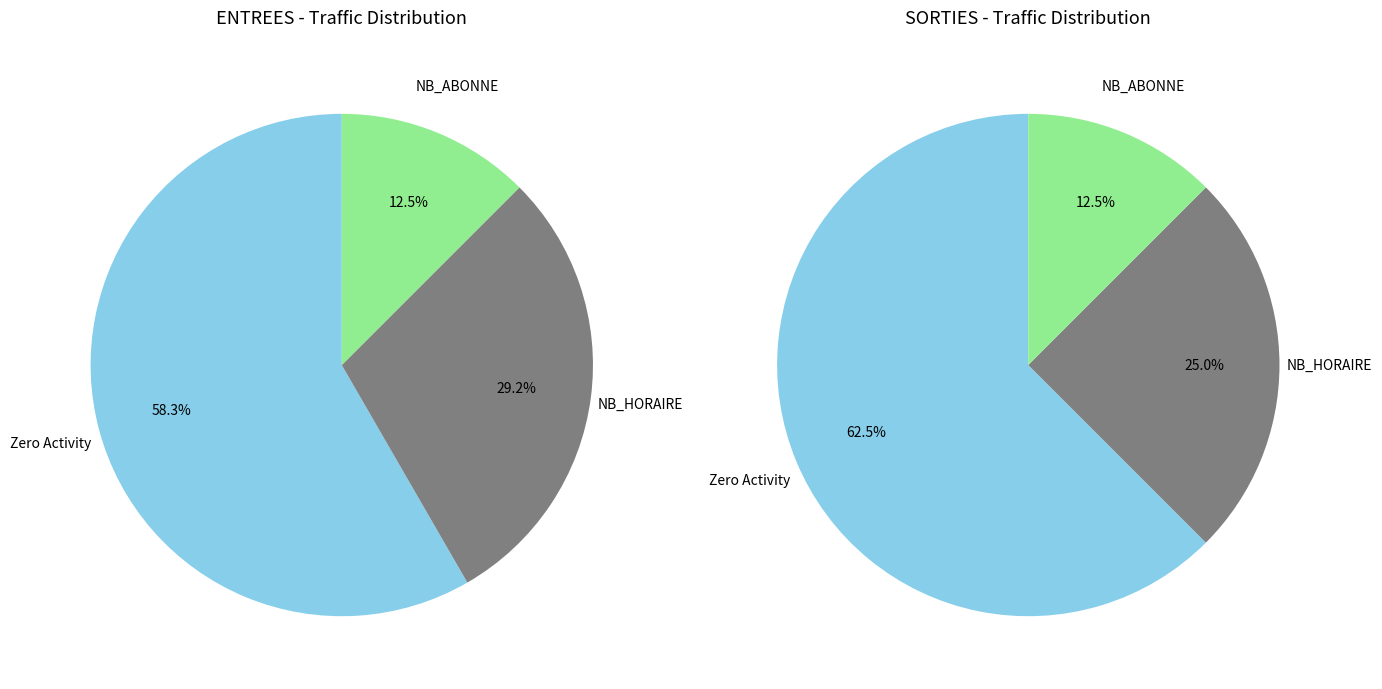

Is there any slice that represents more than half of the pie?

Yes